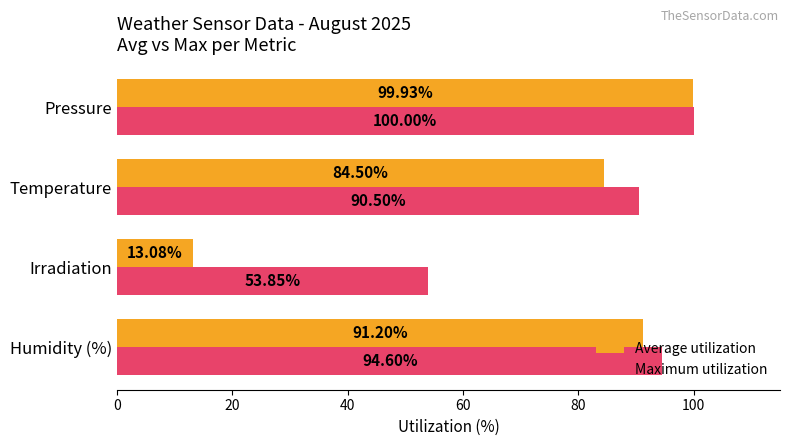

At how many categories does at least one series exceed 45?

4